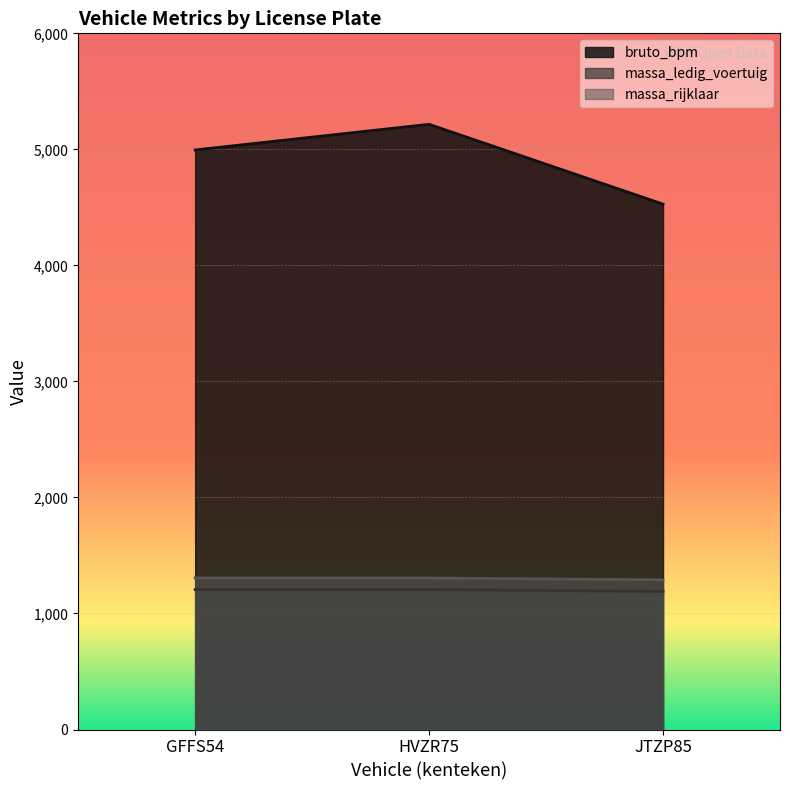

Reading left to right, transcribe all the data shown in this chart.

bruto_bpm: GFFS54=4995	HVZR75=5216	JTZP85=4528
massa_ledig_voertuig: GFFS54=1206	HVZR75=1206	JTZP85=1190
massa_rijklaar: GFFS54=1306	HVZR75=1306	JTZP85=1290